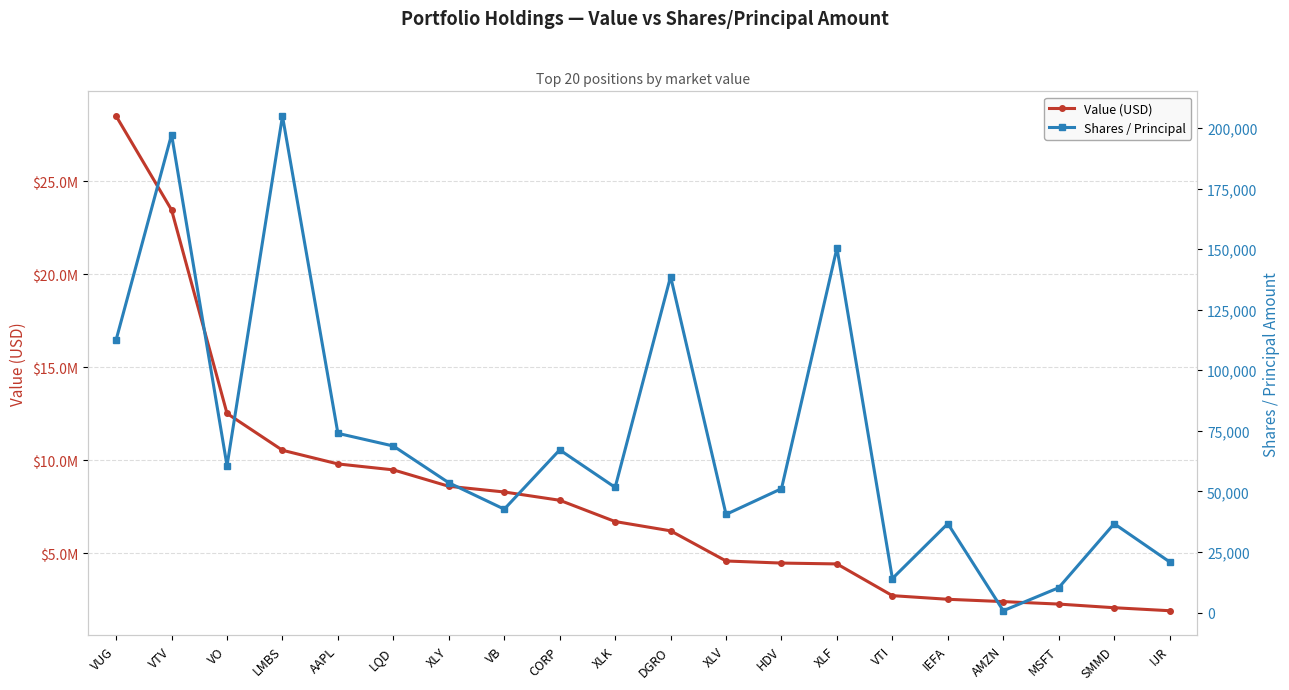

At how many categories does at least one series exceed 27329905?

1